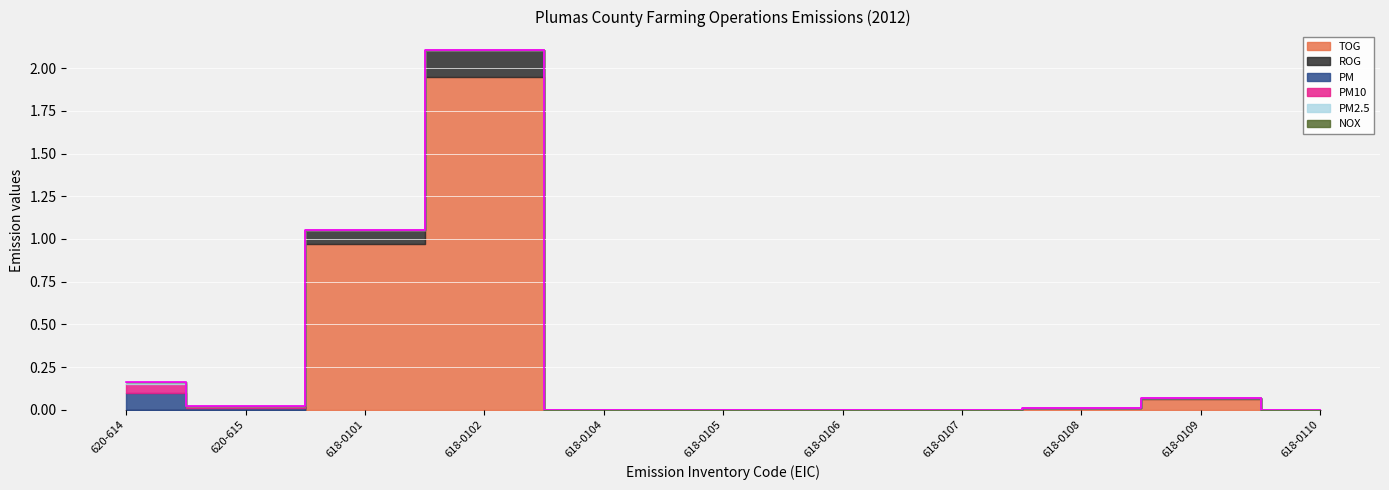

How many positive values does the PM2.5 series have?

1